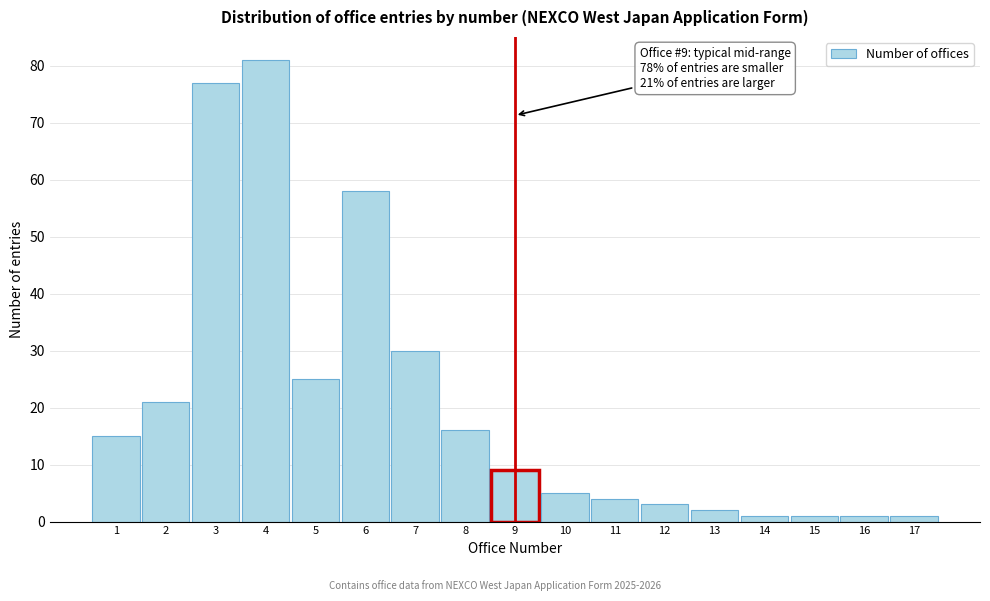

Reading right to left, what are all the values shown in this chart?

17=1	16=1	15=1	14=1	13=2	12=3	11=4	10=5	9=9	8=16	7=30	6=58	5=25	4=81	3=77	2=21	1=15